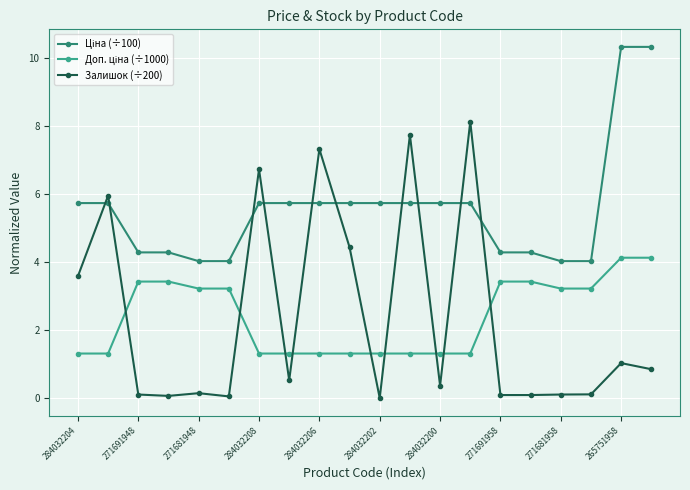

What is the sum of all Залишок (÷200) values?

47.6